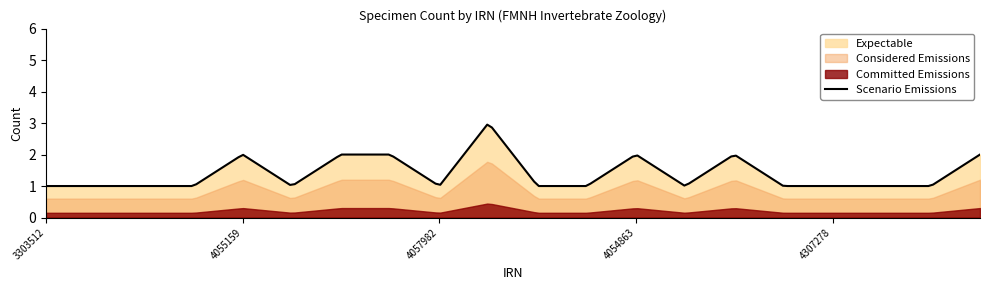

True or false: Expectable and Scenario Emissions cross at least once.

False